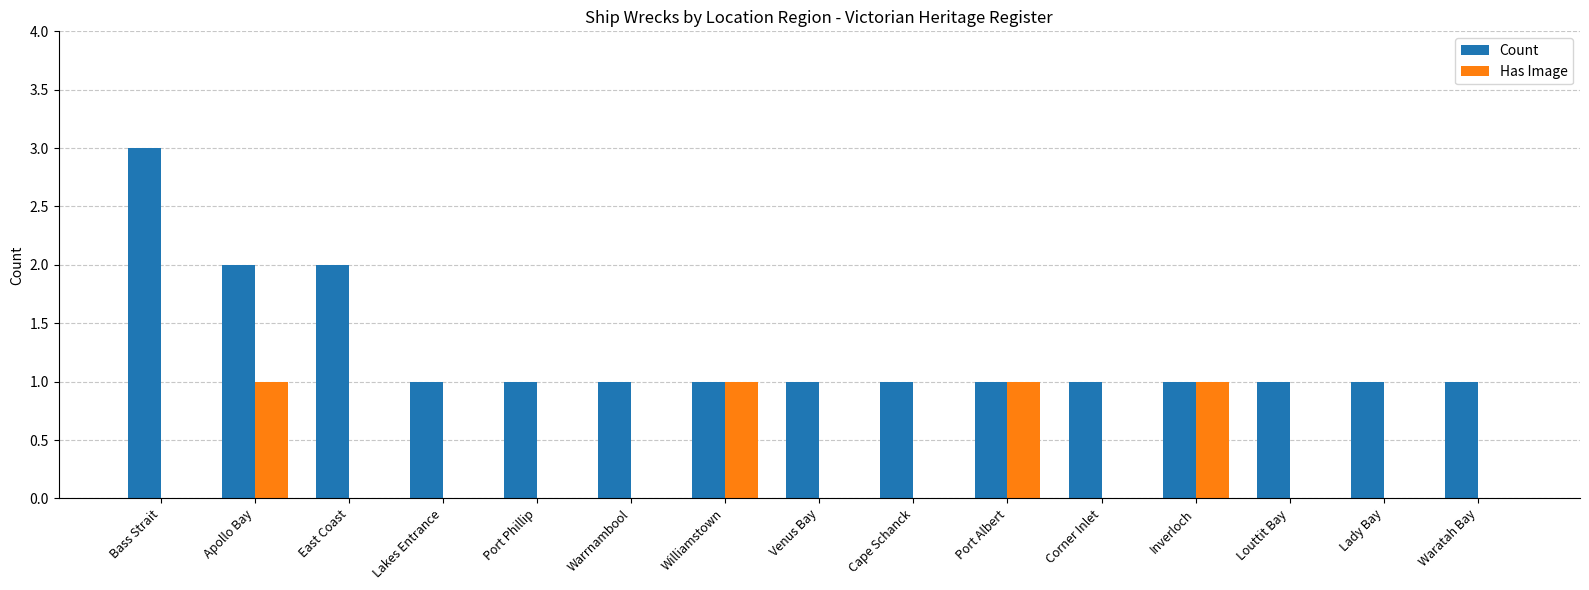

What is the difference between the Count values at Bass Strait and Waratah Bay?

2